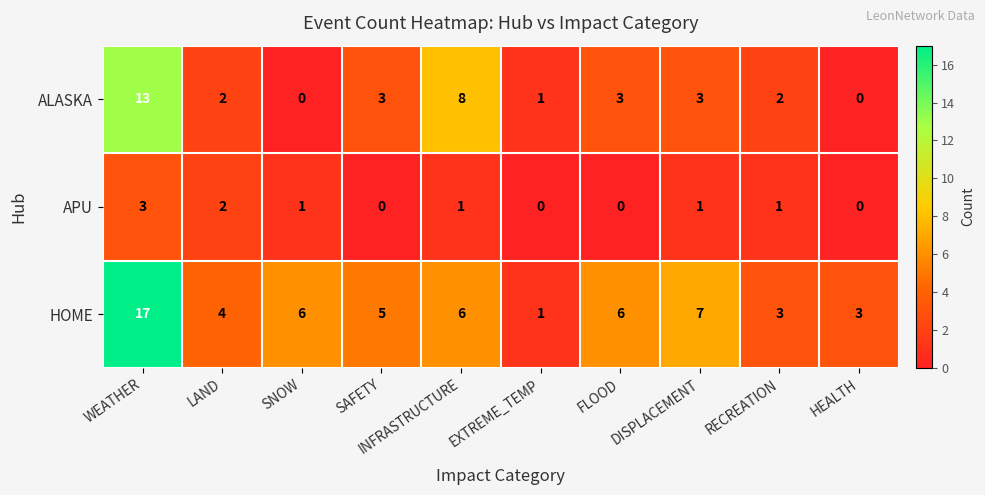

Between EXTREME_TEMP and HEALTH, which series saw the biggest shift?

HOME